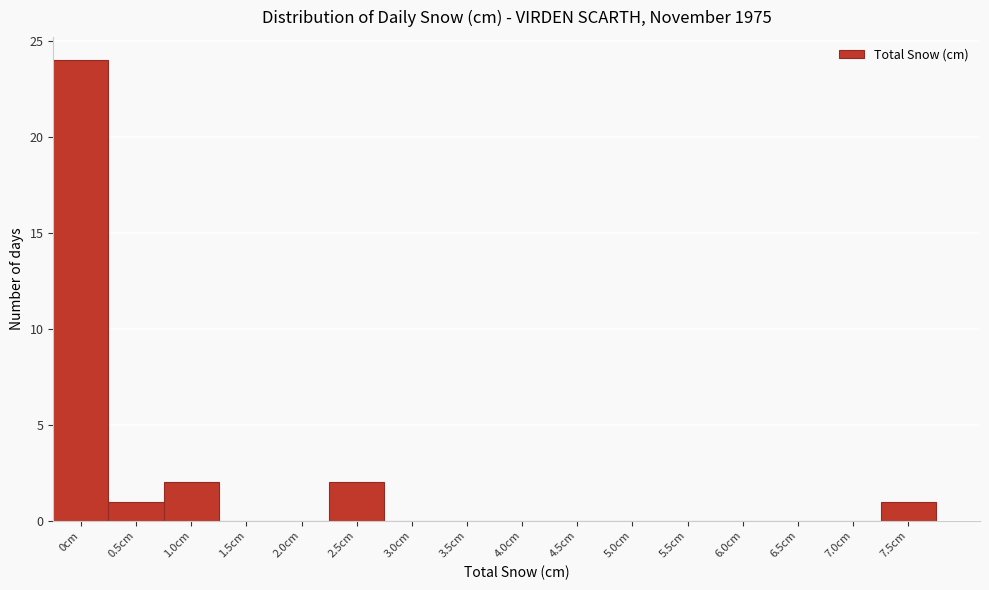

Reading left to right, list all the values displayed in this chart.

0cm=24	0.5cm=1	1.0cm=2	1.5cm=0	2.0cm=0	2.5cm=2	3.0cm=0	3.5cm=0	4.0cm=0	4.5cm=0	5.0cm=0	5.5cm=0	6.0cm=0	6.5cm=0	7.0cm=0	7.5cm=1